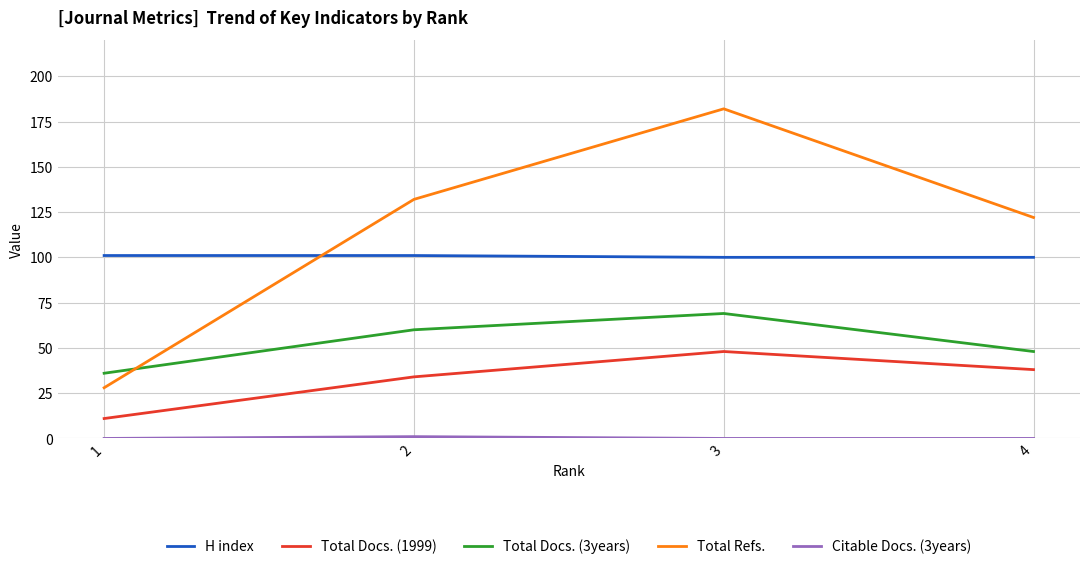

True or false: Total Docs. (3years) has more than 0 points higher than both neighbors.

True